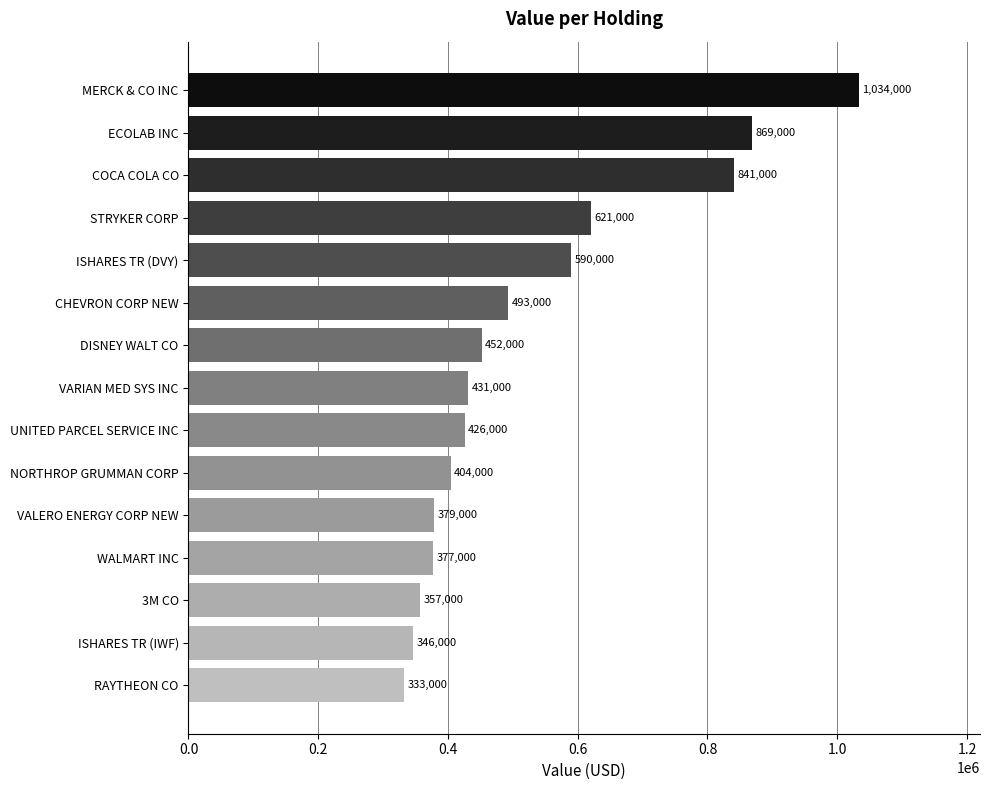

What is the difference between the maximum and minimum values?

701000